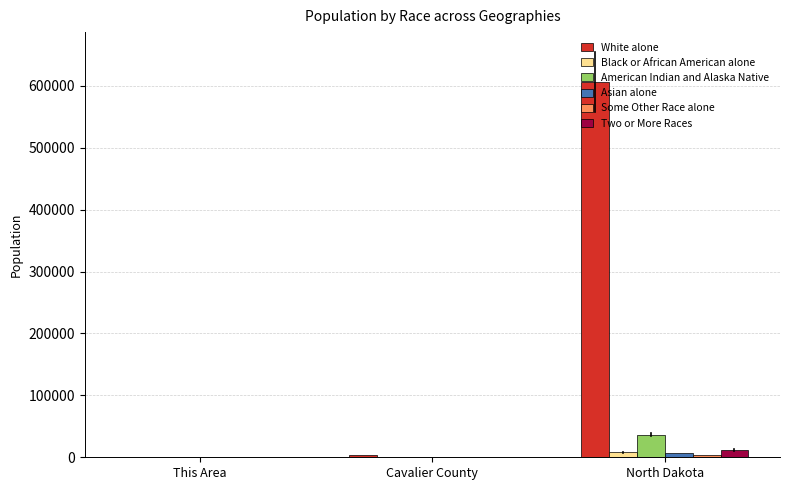

At which label is White alone closest to 302739?

Cavalier County